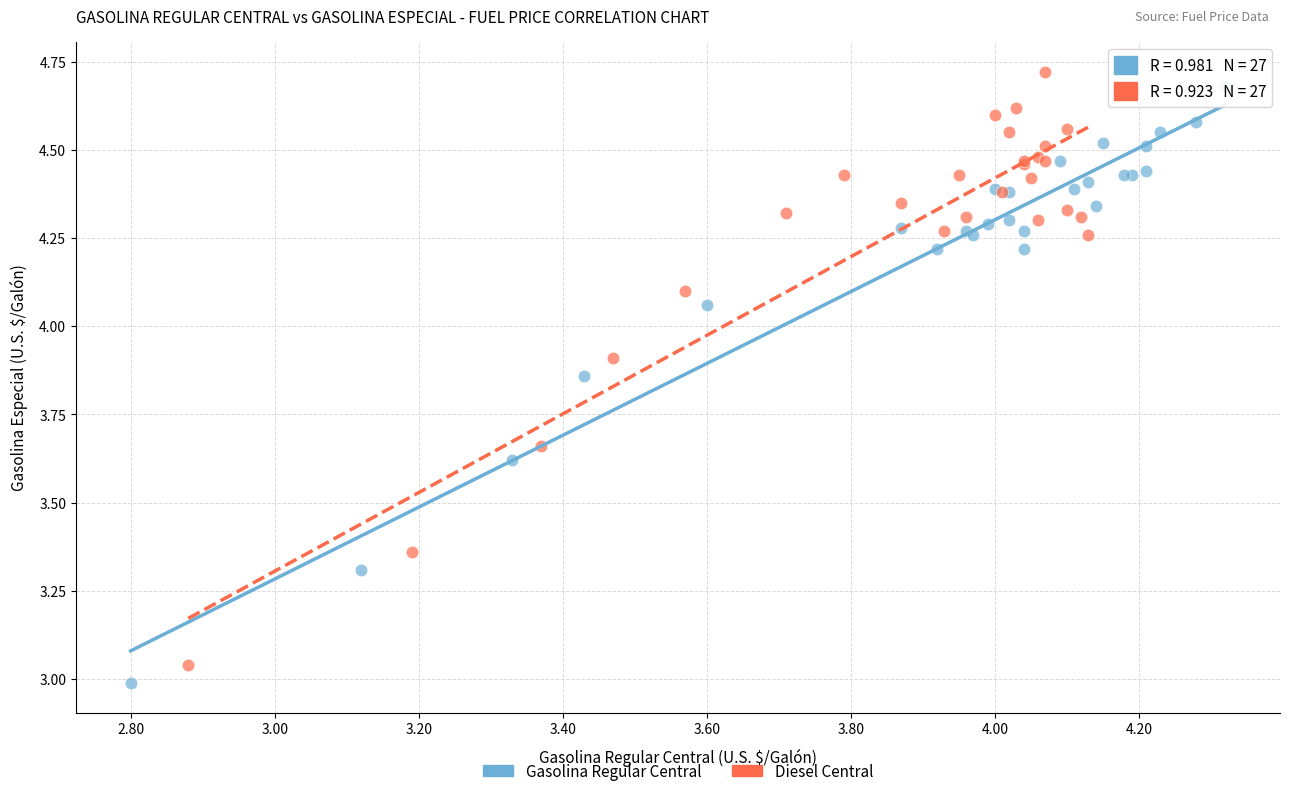

Which series reaches the minimum Y coordinate?

Gasolina Regular Central